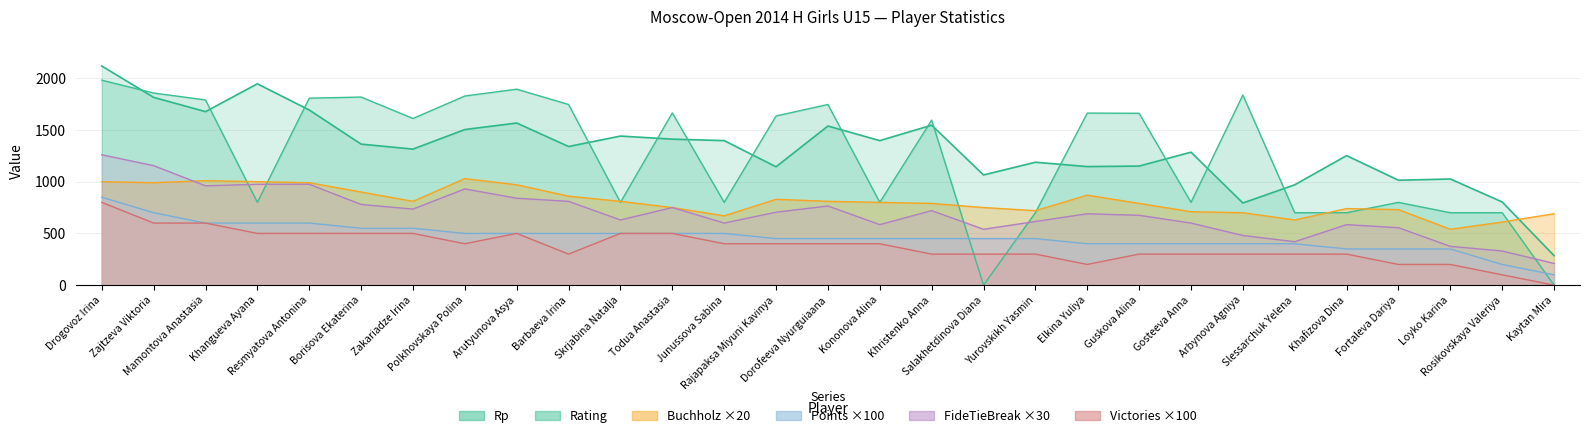

Reading left to right, extract all data points from this chart.

Rp: Drogovoz Irina=2118	Zajtzeva Viktoria=1815	Mamontova Anastasia=1677	Khangueva Ayana=1946	Resmyatova Antonina=1693	Borisova Ekaterina=1363	Zakariadze Irina=1315	Polkhovskaya Polina=1504	Arutyunova Asya=1567	Barbaeva Irina=1340	Skrjabina Natalja=1441	Todua Anastasia=1411	Junussova Sabina=1397	Rajapaksa Miyuni Kavinya=1144	Dorofeeva Nyurguiaana=1538	Kononova Alina=1397	Khristenko Anna=1546	Salakhetdinova Diana=1065	Yurovskikh Yasmin=1188	Elkina Yuliya=1146	Guskova Alina=1151	Gosteeva Anna=1285	Arbynova Agniya=794	Slessarchuk Yelena=970	Khafizova Dina=1252	Fortaleva Dariya=1014	Loyko Karina=1026	Rosikovskaya Valeriya=804	Kaytan Mira=285
Buchholz: Drogovoz Irina=1000	Zajtzeva Viktoria=990	Mamontova Anastasia=1010	Khangueva Ayana=1000	Resmyatova Antonina=990	Borisova Ekaterina=900	Zakariadze Irina=810	Polkhovskaya Polina=1030	Arutyunova Asya=970	Barbaeva Irina=860	Skrjabina Natalja=810	Todua Anastasia=750	Junussova Sabina=670	Rajapaksa Miyuni Kavinya=830	Dorofeeva Nyurguiaana=810	Kononova Alina=800	Khristenko Anna=790	Salakhetdinova Diana=750	Yurovskikh Yasmin=720	Elkina Yuliya=870	Guskova Alina=790	Gosteeva Anna=710	Arbynova Agniya=700	Slessarchuk Yelena=630	Khafizova Dina=740	Fortaleva Dariya=730	Loyko Karina=540	Rosikovskaya Valeriya=610	Kaytan Mira=690
Points: Drogovoz Irina=850	Zajtzeva Viktoria=700	Mamontova Anastasia=600	Khangueva Ayana=600	Resmyatova Antonina=600	Borisova Ekaterina=550	Zakariadze Irina=550	Polkhovskaya Polina=500	Arutyunova Asya=500	Barbaeva Irina=500	Skrjabina Natalja=500	Todua Anastasia=500	Junussova Sabina=500	Rajapaksa Miyuni Kavinya=450	Dorofeeva Nyurguiaana=450	Kononova Alina=450	Khristenko Anna=450	Salakhetdinova Diana=450	Yurovskikh Yasmin=450	Elkina Yuliya=400	Guskova Alina=400	Gosteeva Anna=400	Arbynova Agniya=400	Slessarchuk Yelena=400	Khafizova Dina=350	Fortaleva Dariya=350	Loyko Karina=350	Rosikovskaya Valeriya=200	Kaytan Mira=100
Rating: Drogovoz Irina=1981	Zajtzeva Viktoria=1857	Mamontova Anastasia=1790	Khangueva Ayana=800	Resmyatova Antonina=1807	Borisova Ekaterina=1818	Zakariadze Irina=1611	Polkhovskaya Polina=1828	Arutyunova Asya=1894	Barbaeva Irina=1746	Skrjabina Natalja=800	Todua Anastasia=1665	Junussova Sabina=800	Rajapaksa Miyuni Kavinya=1635	Dorofeeva Nyurguiaana=1746	Kononova Alina=800	Khristenko Anna=1595	Salakhetdinova Diana=0	Yurovskikh Yasmin=700	Elkina Yuliya=1663	Guskova Alina=1661	Gosteeva Anna=800	Arbynova Agniya=1837	Slessarchuk Yelena=700	Khafizova Dina=700	Fortaleva Dariya=800	Loyko Karina=700	Rosikovskaya Valeriya=700	Kaytan Mira=0
Victories: Drogovoz Irina=800	Zajtzeva Viktoria=600	Mamontova Anastasia=600	Khangueva Ayana=500	Resmyatova Antonina=500	Borisova Ekaterina=500	Zakariadze Irina=500	Polkhovskaya Polina=400	Arutyunova Asya=500	Barbaeva Irina=300	Skrjabina Natalja=500	Todua Anastasia=500	Junussova Sabina=400	Rajapaksa Miyuni Kavinya=400	Dorofeeva Nyurguiaana=400	Kononova Alina=400	Khristenko Anna=300	Salakhetdinova Diana=300	Yurovskikh Yasmin=300	Elkina Yuliya=200	Guskova Alina=300	Gosteeva Anna=300	Arbynova Agniya=300	Slessarchuk Yelena=300	Khafizova Dina=300	Fortaleva Dariya=200	Loyko Karina=200	Rosikovskaya Valeriya=100	Kaytan Mira=0
FideTieBreak: Drogovoz Irina=1260	Zajtzeva Viktoria=1155	Mamontova Anastasia=960	Khangueva Ayana=975	Resmyatova Antonina=975	Borisova Ekaterina=780	Zakariadze Irina=735	Polkhovskaya Polina=930	Arutyunova Asya=840	Barbaeva Irina=810	Skrjabina Natalja=630	Todua Anastasia=750	Junussova Sabina=600	Rajapaksa Miyuni Kavinya=705	Dorofeeva Nyurguiaana=765	Kononova Alina=585	Khristenko Anna=720	Salakhetdinova Diana=540	Yurovskikh Yasmin=615	Elkina Yuliya=690	Guskova Alina=675	Gosteeva Anna=600	Arbynova Agniya=480	Slessarchuk Yelena=420	Khafizova Dina=585	Fortaleva Dariya=555	Loyko Karina=375	Rosikovskaya Valeriya=330	Kaytan Mira=210